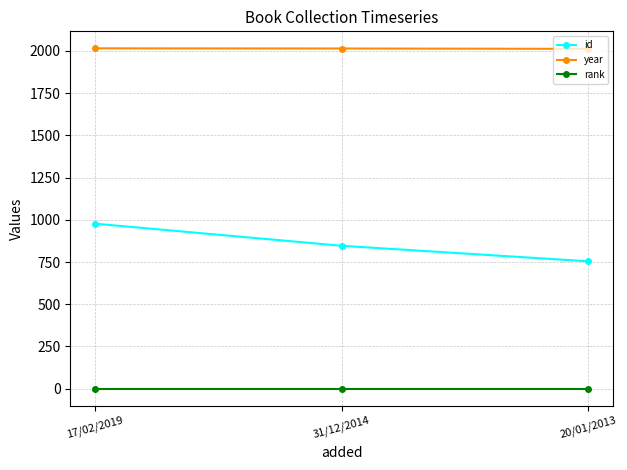

List the series in order of their peak value, lowest first.

rank, id, year